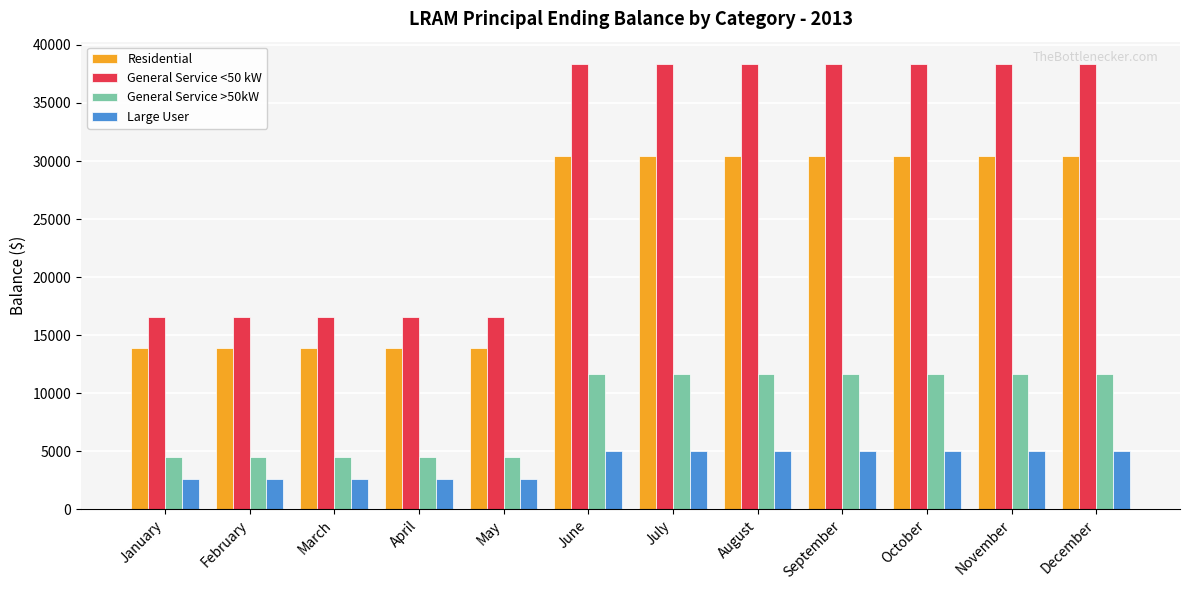

What is the lowest value of the Large User series?

2615.7